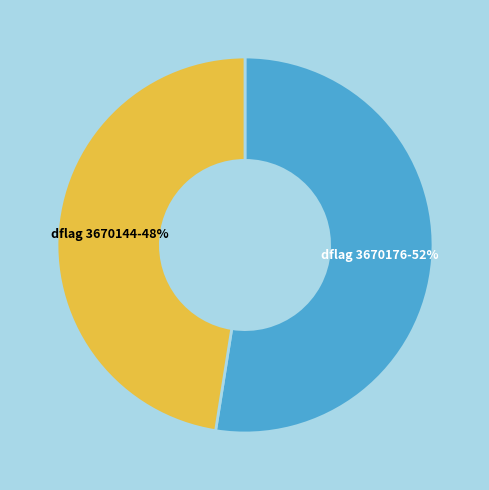

Count the number of slices in the pie.

2